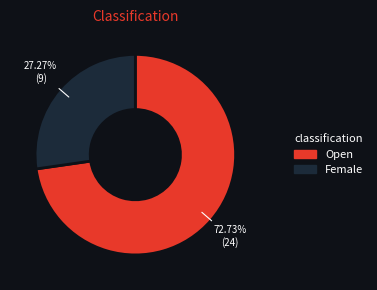

How many slices are in this pie chart?

2